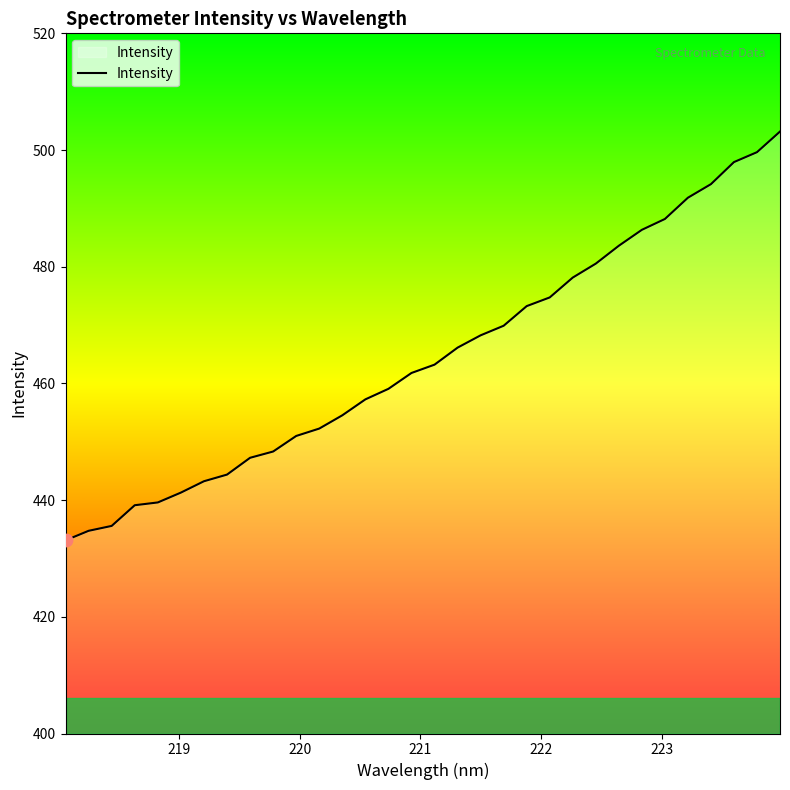

What is the difference between the maximum and minimum values?

70.1